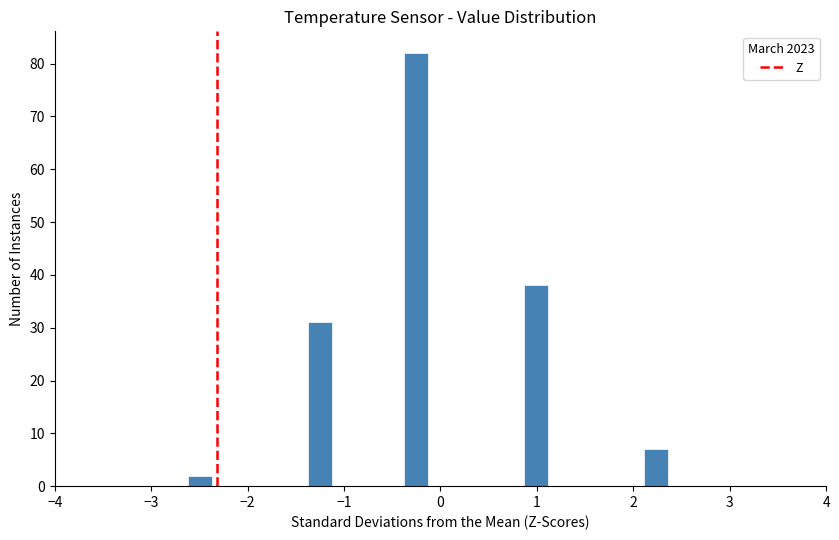

Read against the x-axis, roughly where is the centre of the tallest bar?

-0.3